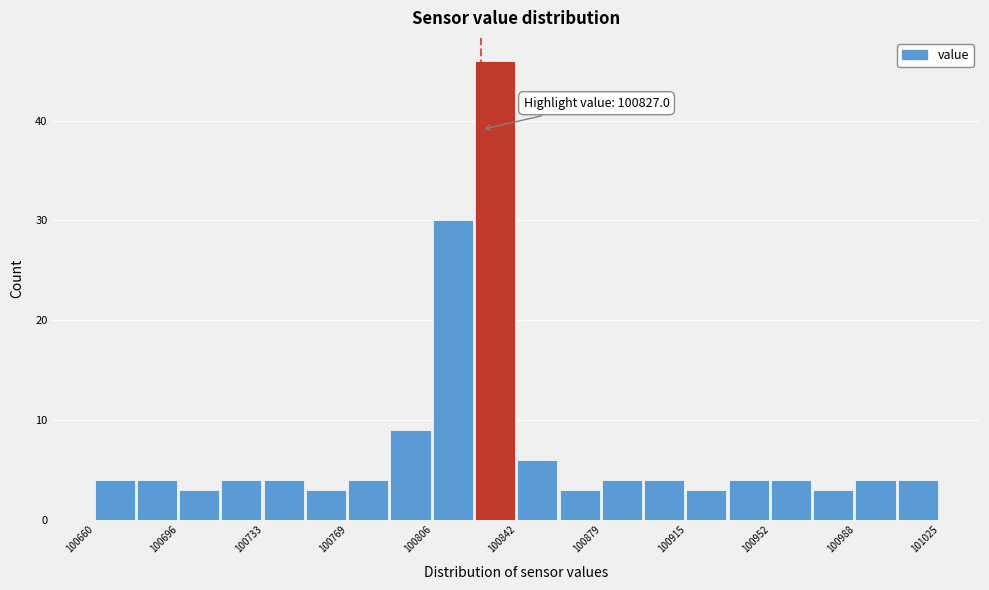

Around what value on the x-axis is the tallest bar? Give the approximate position of its centre, as read against the axis.

100835